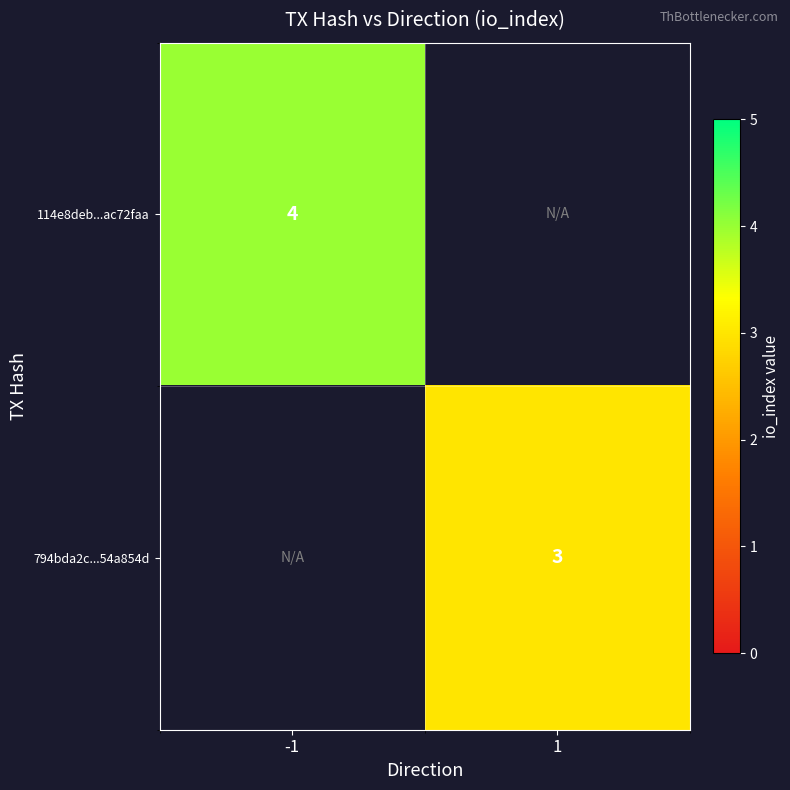

Which category has the lowest value across all series?

1